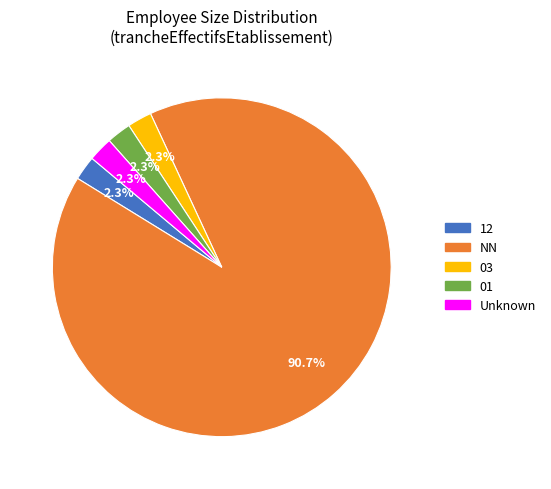

What is the largest slice in the pie chart?

NN